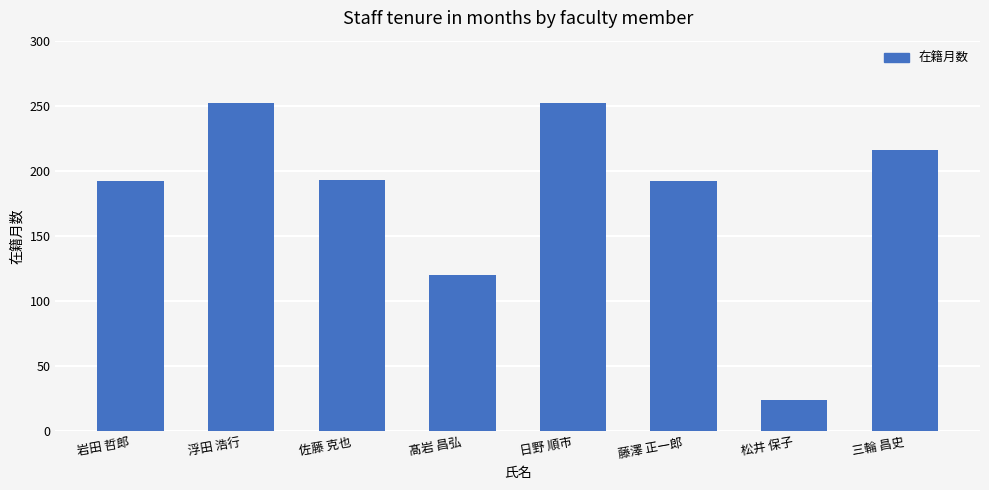

What is the difference between the values at 岩田 哲郎 and 髙岩 昌弘?

72